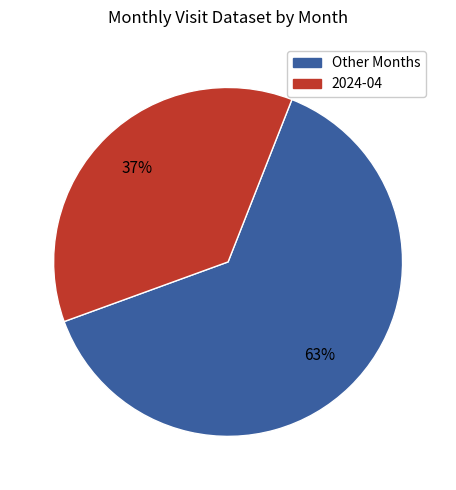

To the nearest percent, what is the average slice percentage?

50%